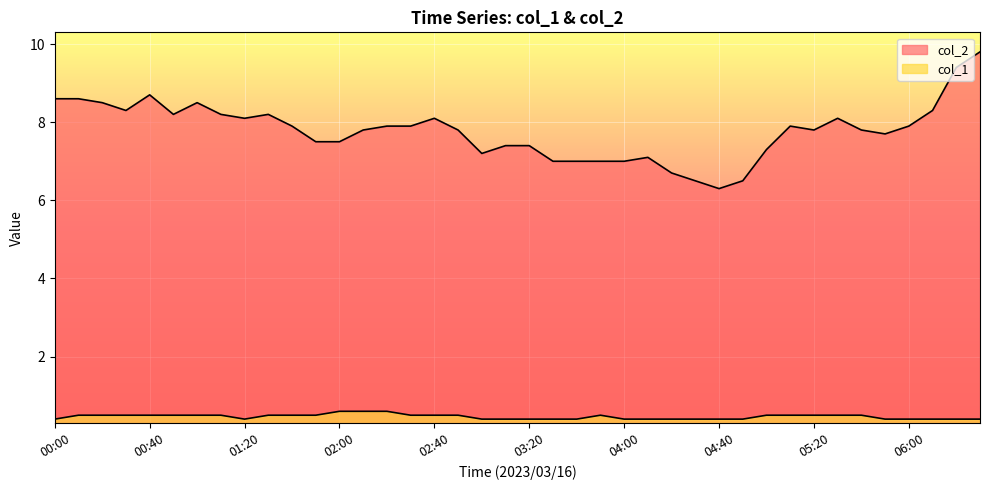

Reading right to left, list all the values displayed in this chart.

col_2: 9.8	9.4	8.3	7.9	7.7	7.8	8.1	7.8	7.9	7.3	6.5	6.3	6.5	6.7	7.1	7.0	7.0	7.0	7.0	7.4	7.4	7.2	7.8	8.1	7.9	7.9	7.8	7.5	7.5	7.9	8.2	8.1	8.2	8.5	8.2	8.7	8.3	8.5	8.6	8.6
col_1: 0.4	0.4	0.4	0.4	0.4	0.5	0.5	0.5	0.5	0.5	0.4	0.4	0.4	0.4	0.4	0.4	0.5	0.4	0.4	0.4	0.4	0.4	0.5	0.5	0.5	0.6	0.6	0.6	0.5	0.5	0.5	0.4	0.5	0.5	0.5	0.5	0.5	0.5	0.5	0.4